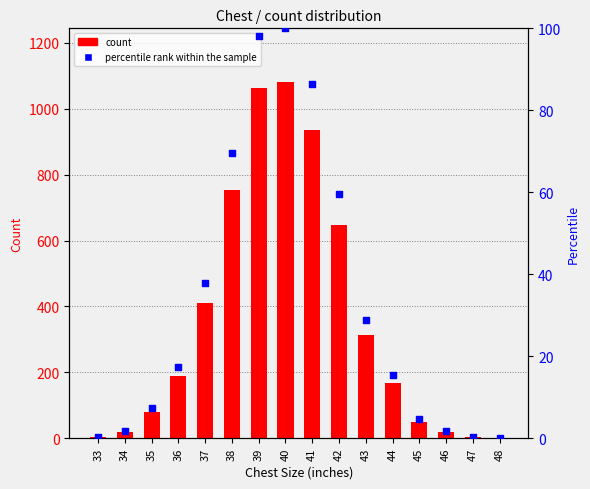

What are all the series names shown in the legend?

count, percentile rank within the sample